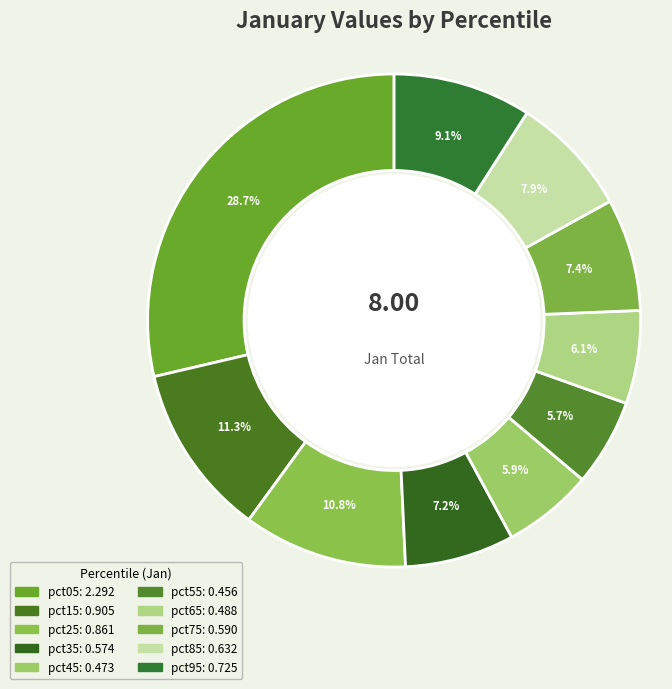

Does pct25 represent more than half of the total?

No